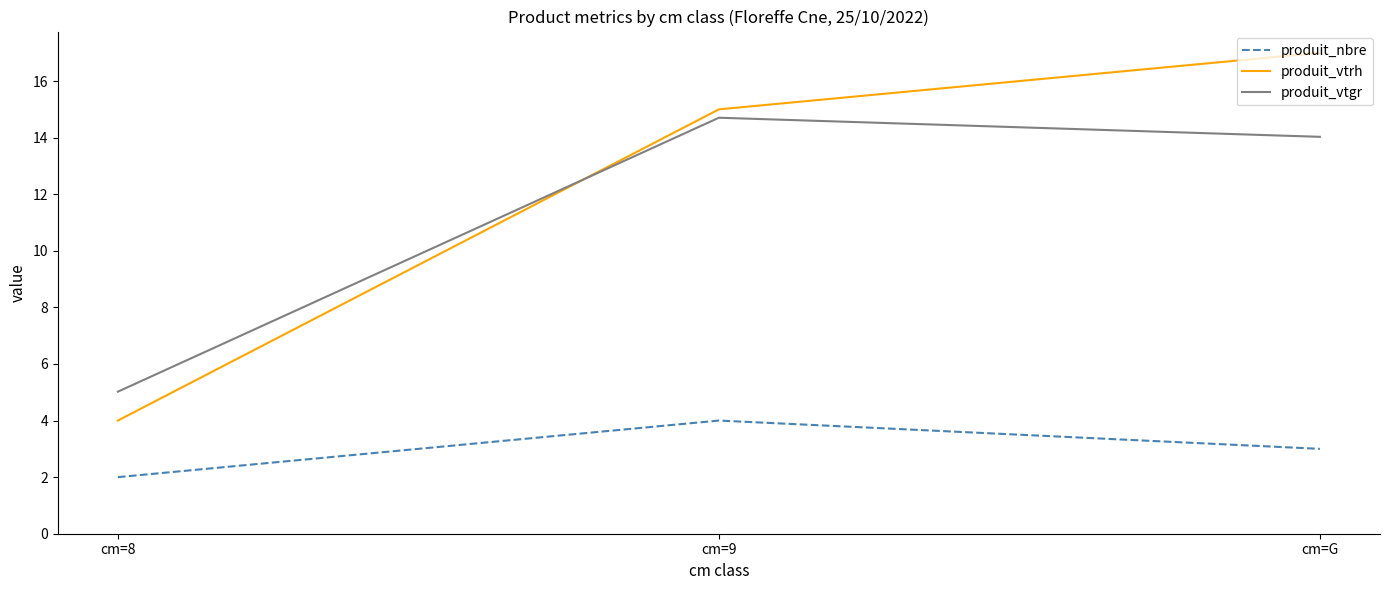

Which category has the highest value across all series?

cm=G